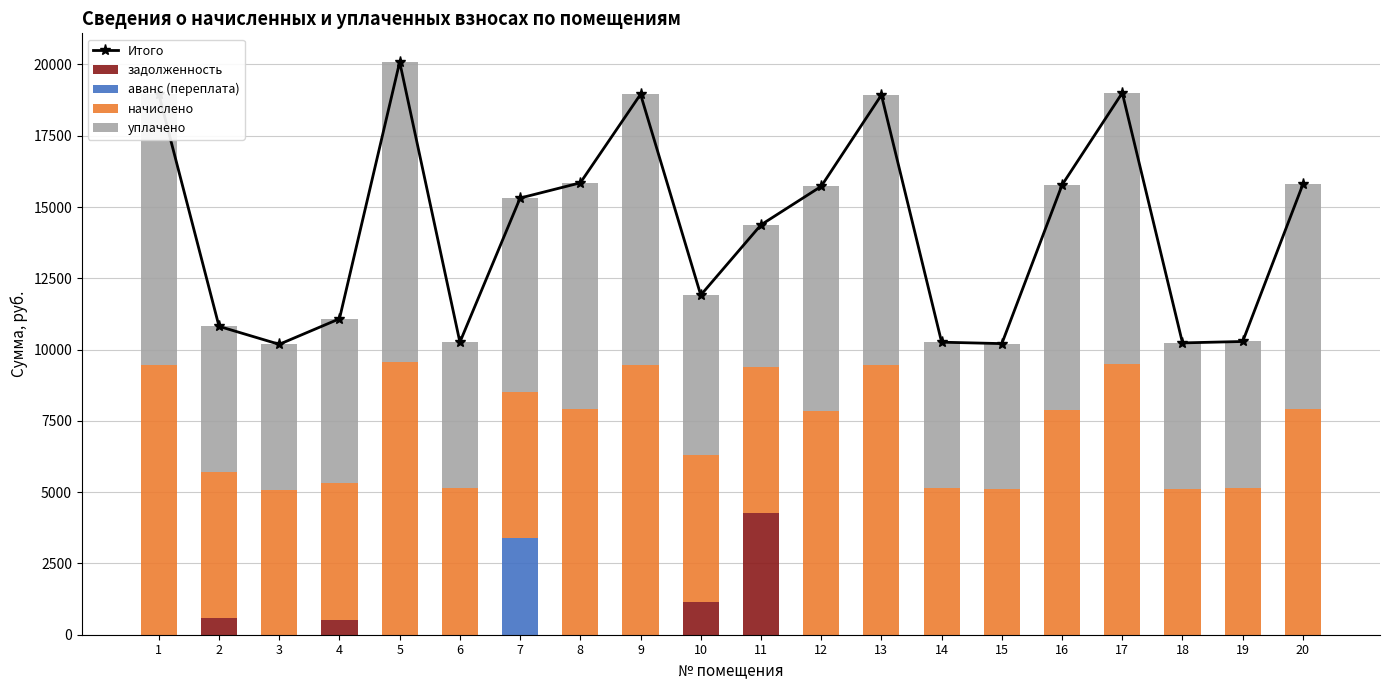

List the series in order of their peak value, lowest first.

аванс (переплата), задолженность, начислено, уплачено, Итого